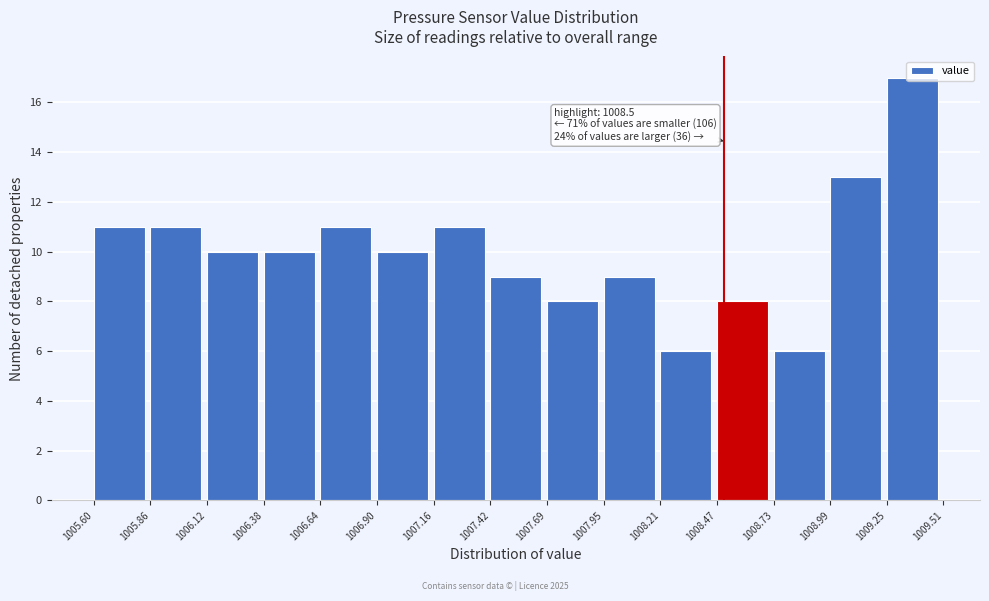

Which range on the x-axis has the tallest bar?

1009.25 to 1009.51